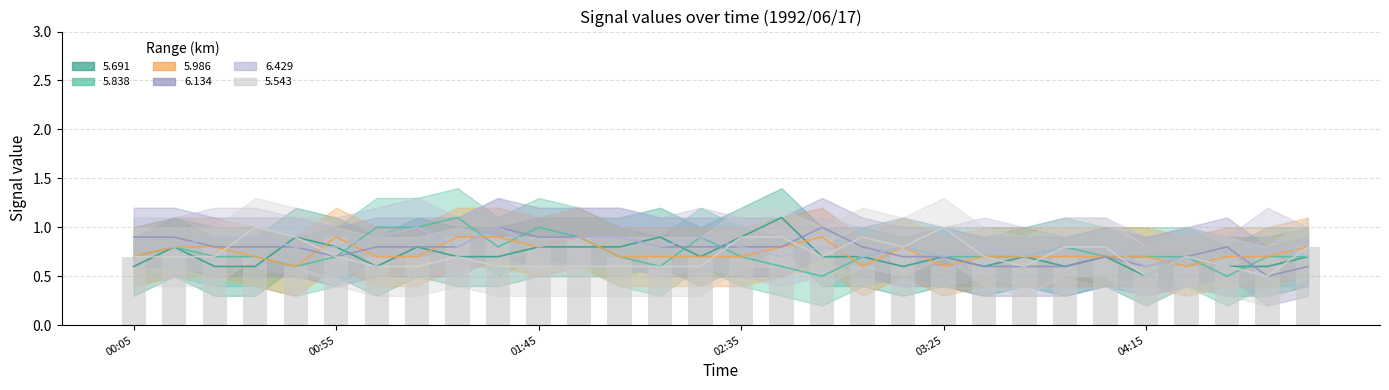

What position from the left is 13?

14